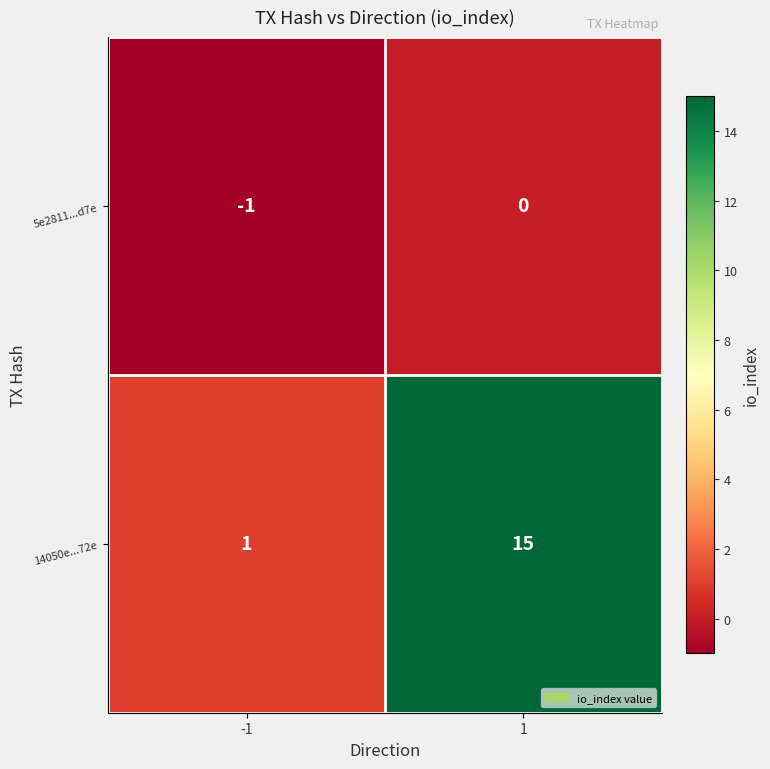

Which series has the largest total across all categories?

14050e...72e